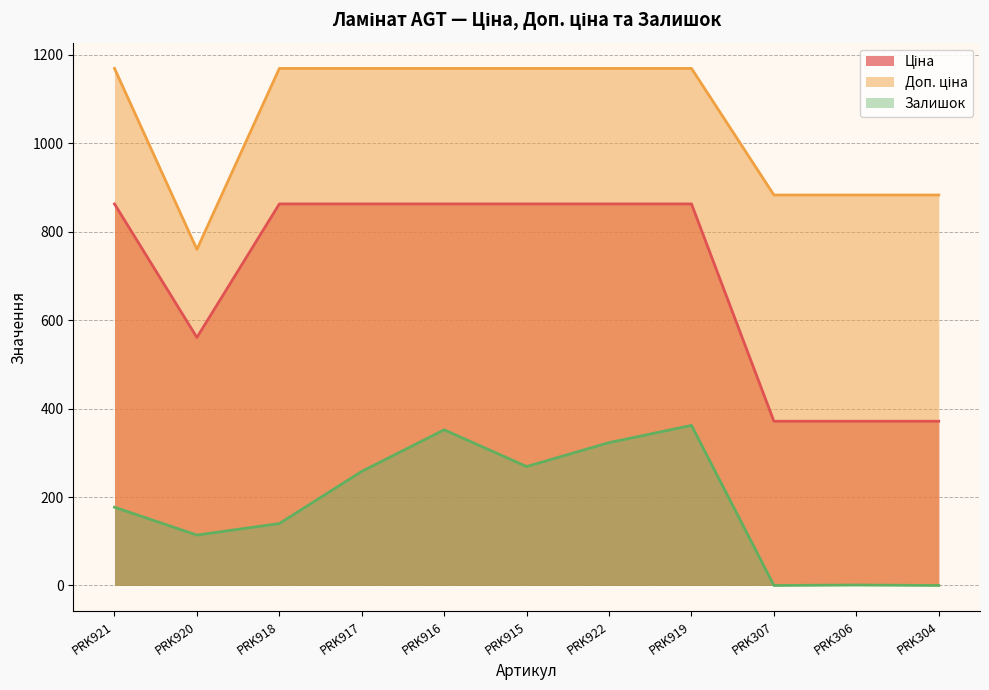

What is the total value across all series at PRK919?

2394.1